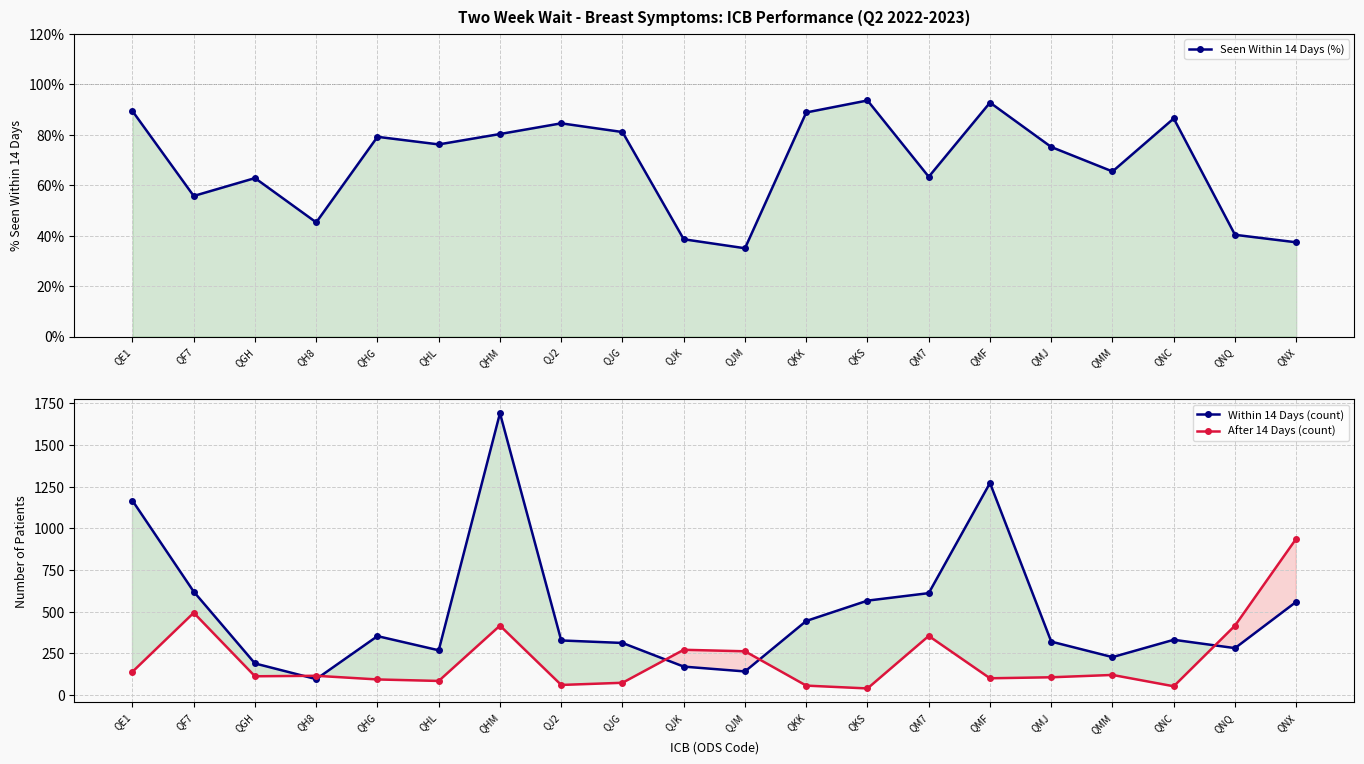

How many interior local peaks does the Seen Within 14 Days (%) series have?

6